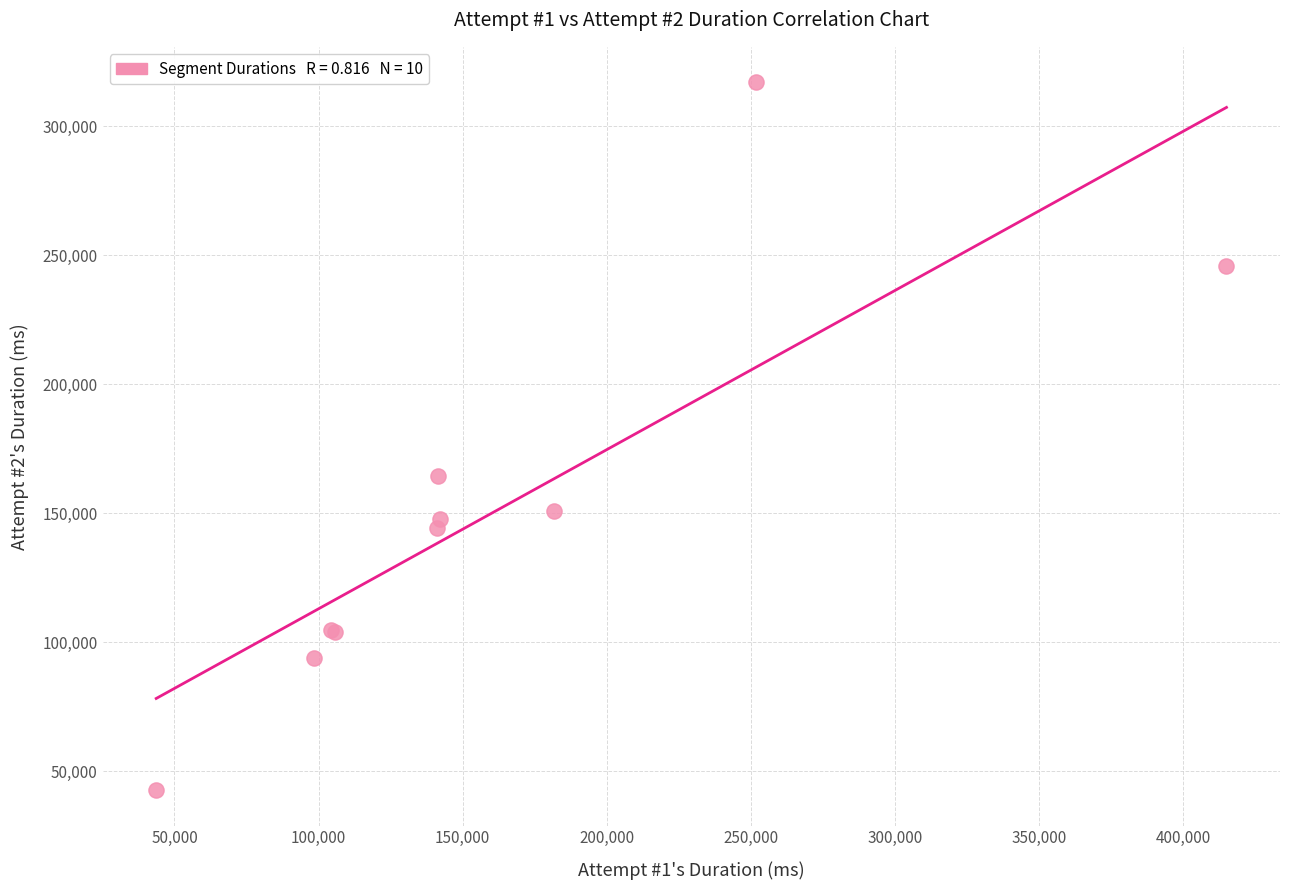

What Y value in the scatter plot is closest to 179777?

164336